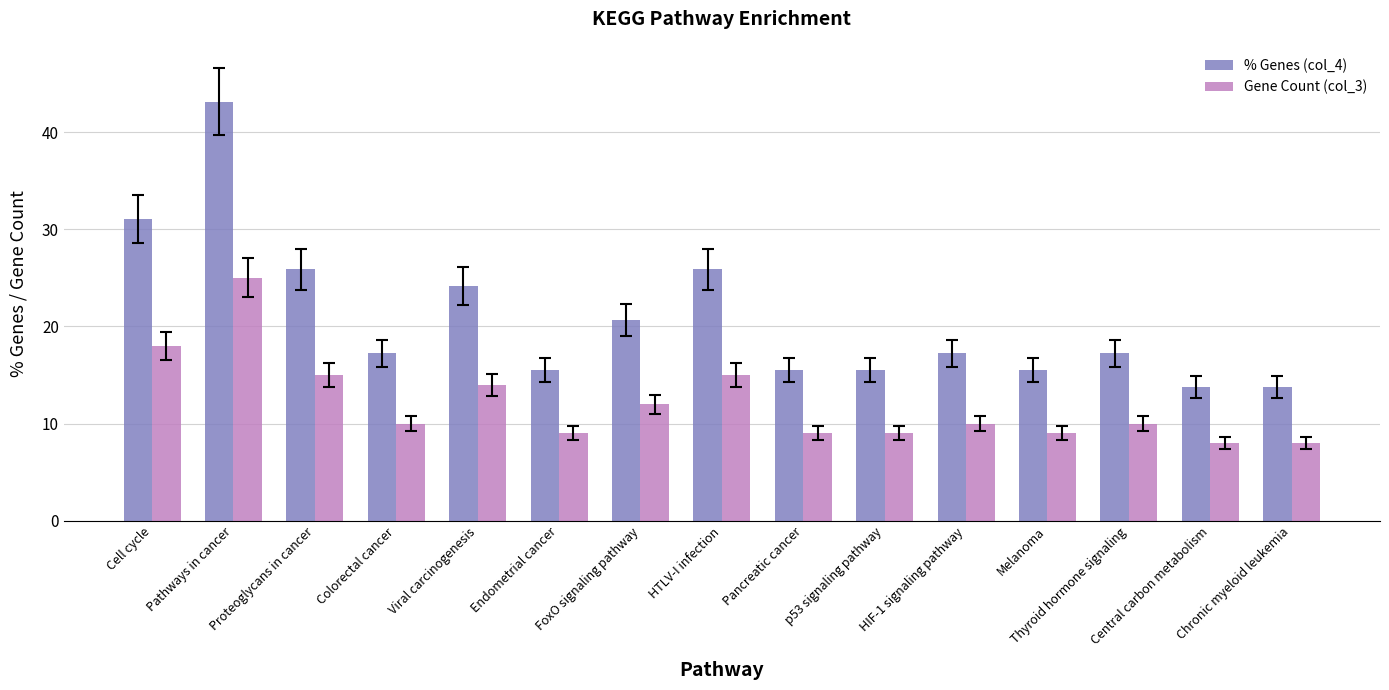

What is the difference between the % Genes (col_4) values at Proteoglycans in cancer and Cell cycle?

5.2